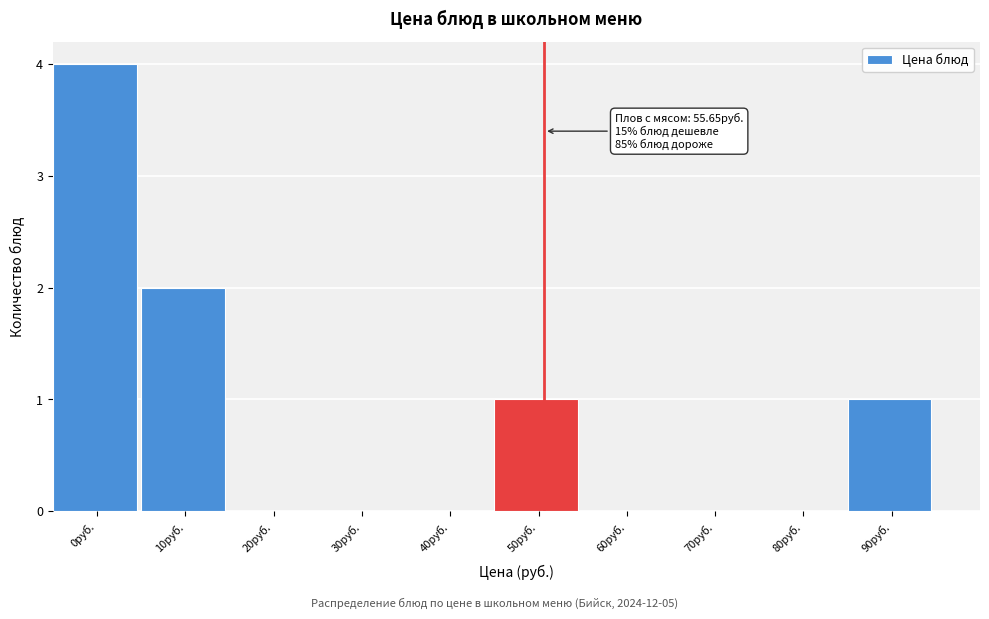

Reading left to right, transcribe all the data shown in this chart.

0руб.=4	10руб.=2	20руб.=0	30руб.=0	40руб.=0	50руб.=1	60руб.=0	70руб.=0	80руб.=0	90руб.=1